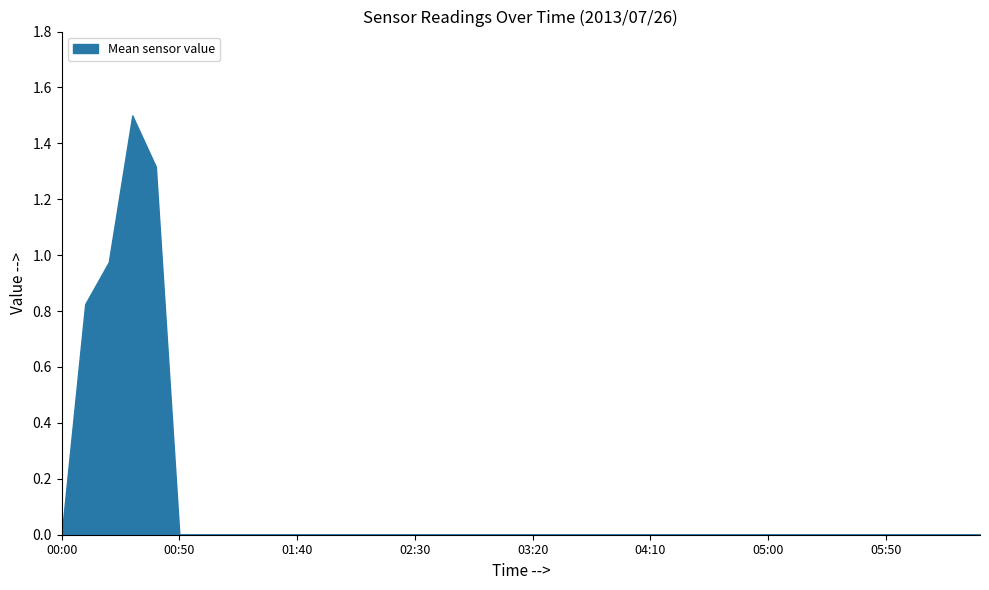

The chart shows a value of 0.0 at 03:20. True or false?

True